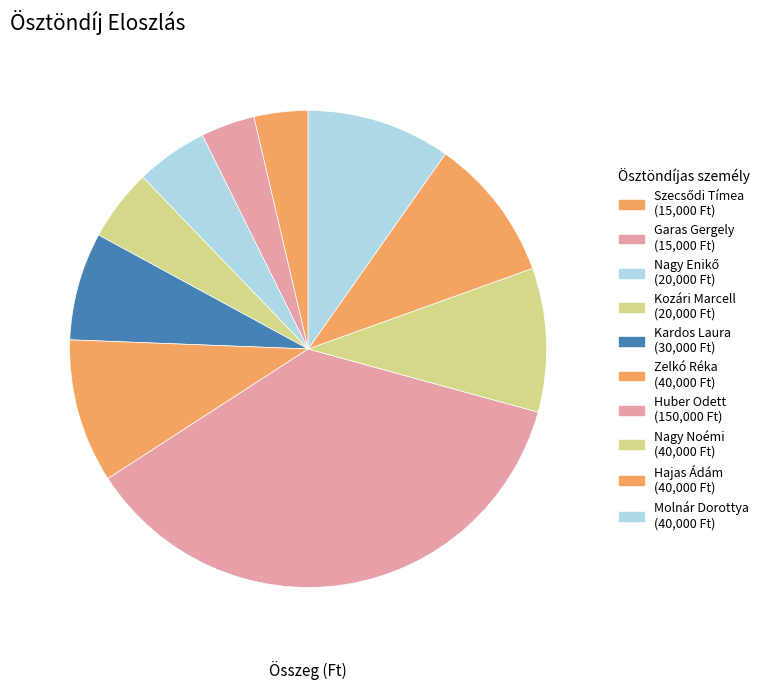

What portion of the pie excludes Nagy Enikő?

95.1%